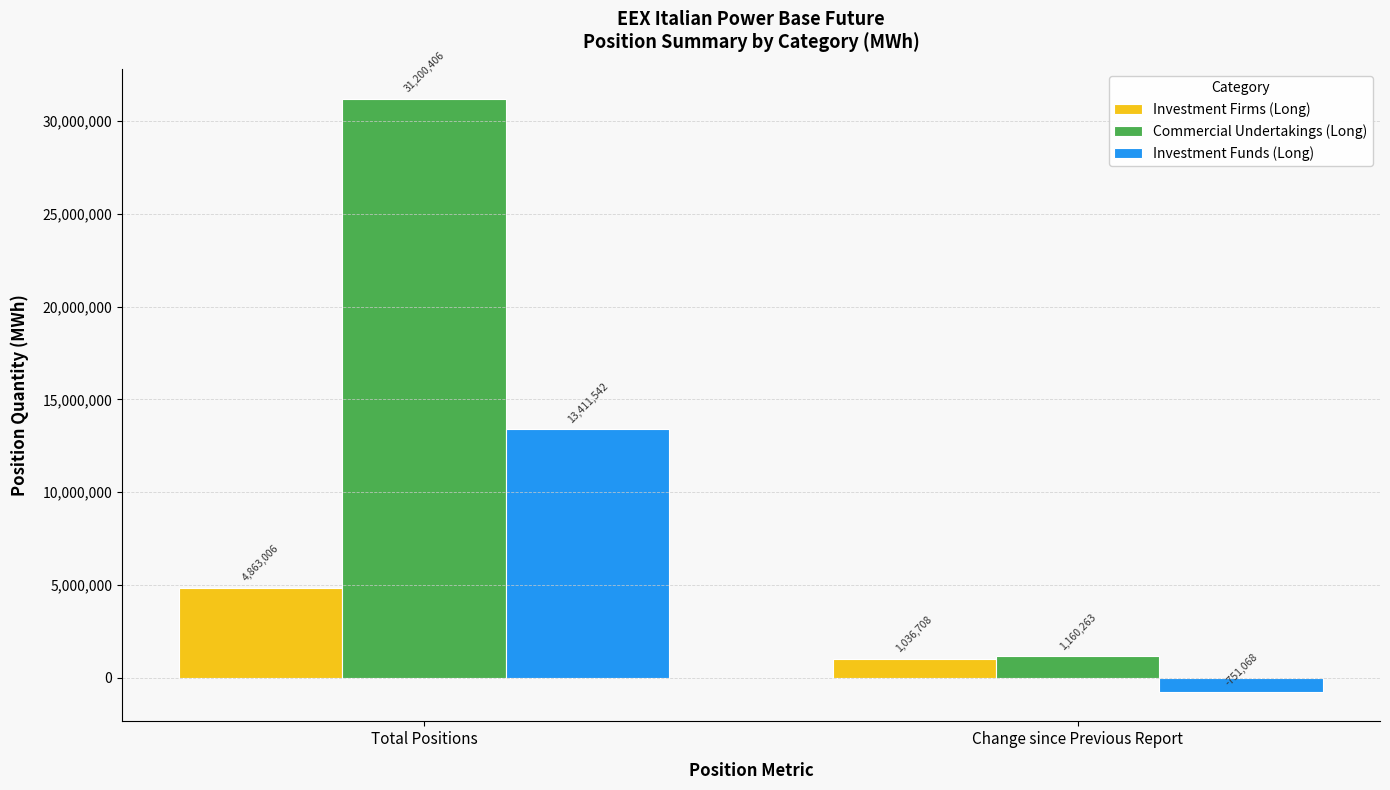

Does the chart contain stacked bars?

No